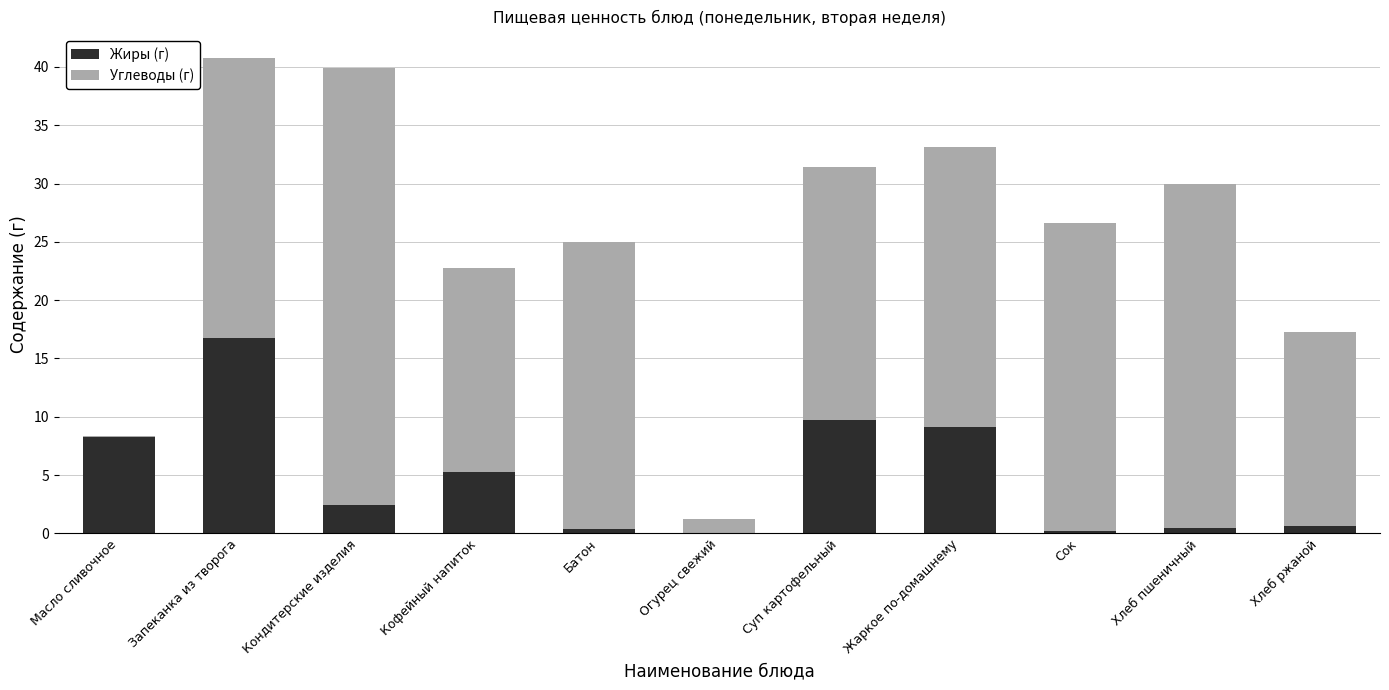

What value does the Жиры (г) series have at Суп картофельный?

9.7